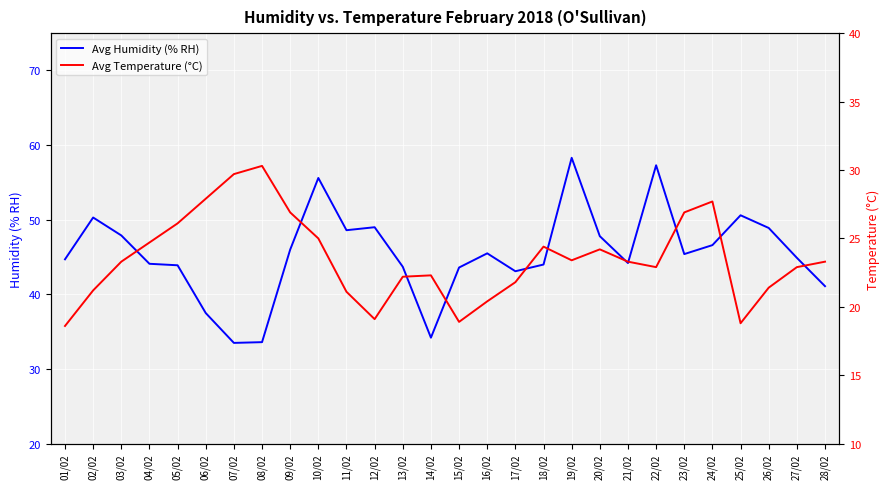

What is the total value across all series at 14/02?

56.5